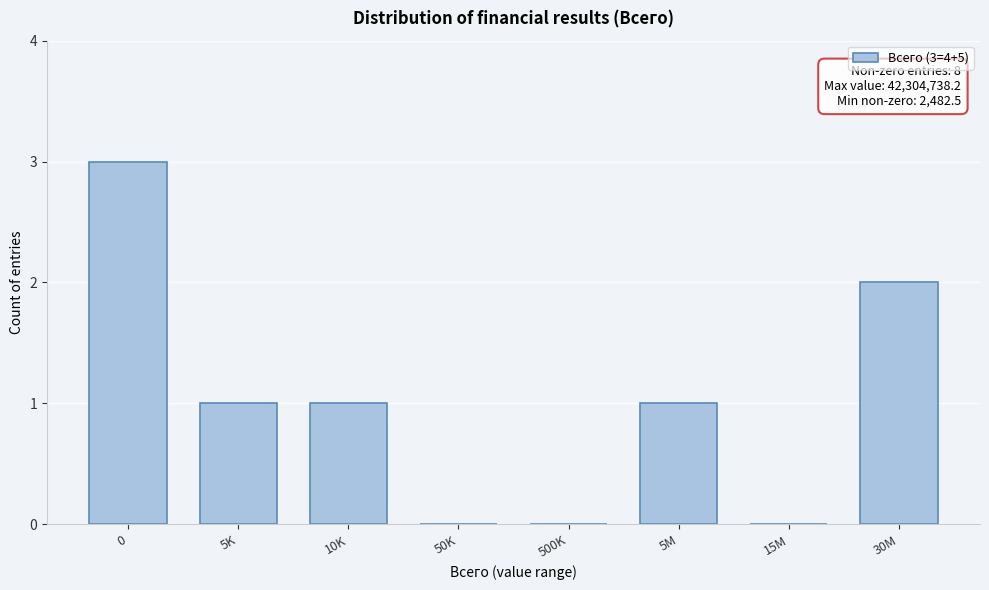

Reading left to right, extract all data points from this chart.

0=3	5K=1	10K=1	50K=0	500K=0	5M=1	15M=0	30M=2